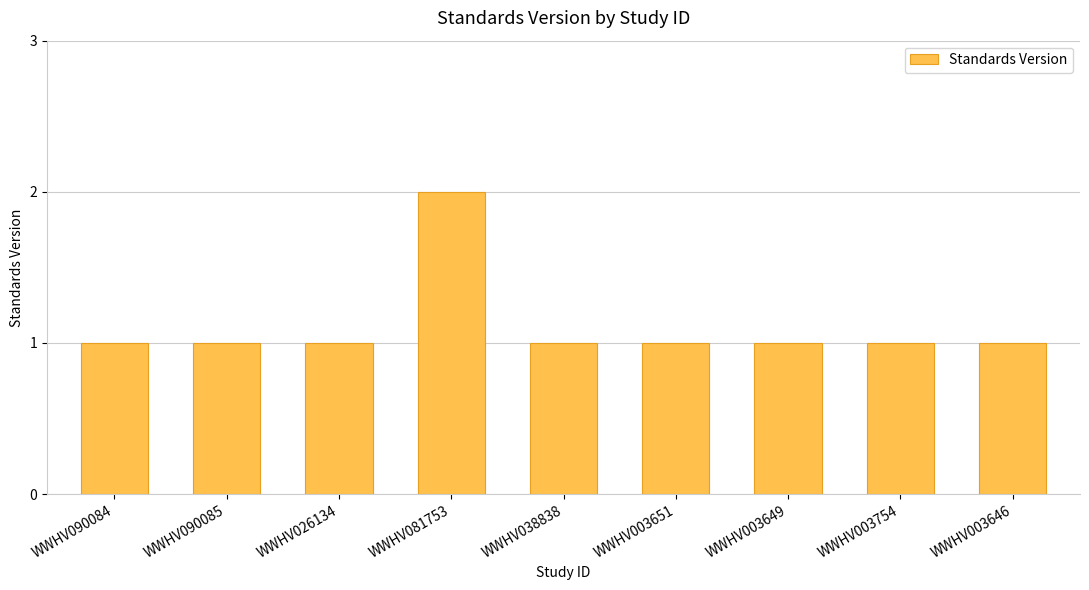

Are the bars grouped side by side (vs. stacked)?

No